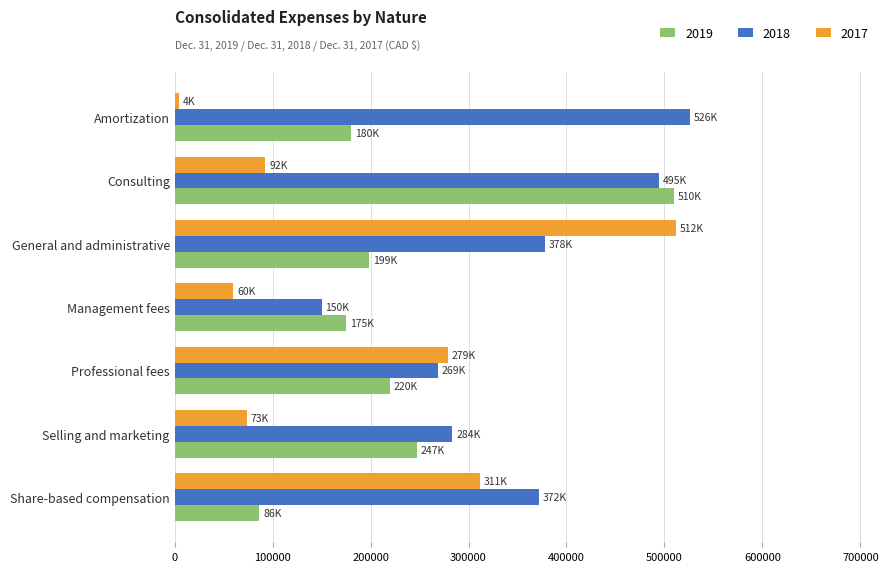

What is the sum of the 2018 values at Share-based compensation and Management fees?

522137